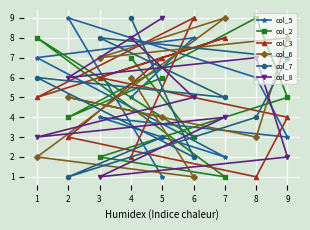

Rank the series at 9 from highest to lowest value.

col_6, col_7, col_2, col_3, col_5, col_8